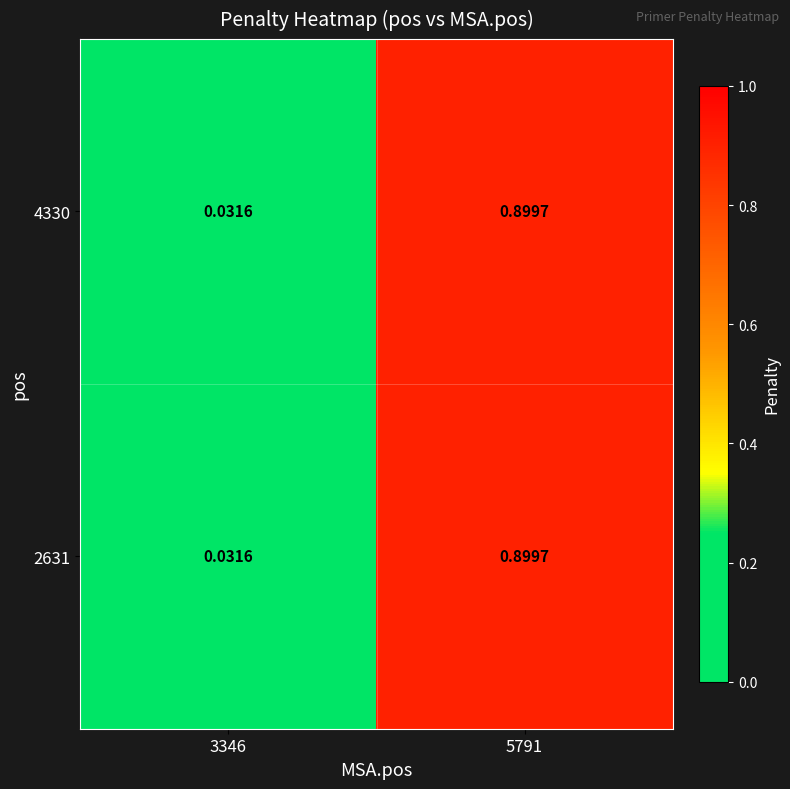

Is the value of 4330 at 3346 greater than the value of 2631 at 5791?

No